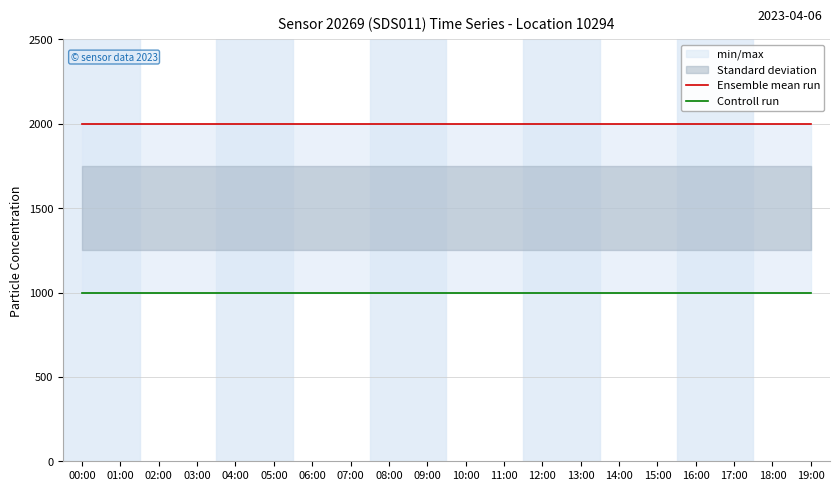

Reading left to right, what are all the values shown in this chart?

Ensemble mean run: 1999.9	1999.9	1999.9	1999.9	1999.9	1999.9	1999.9	1999.9	1999.9	1999.9	1999.9	1999.9	1999.9	1999.9	1999.9	1999.9	1999.9	1999.9	1999.9	1999.9
Controll run: 999.9	999.9	999.9	999.9	999.9	999.9	999.9	999.9	999.9	999.9	999.9	999.9	999.9	999.9	999.9	999.9	999.9	999.9	999.9	999.9